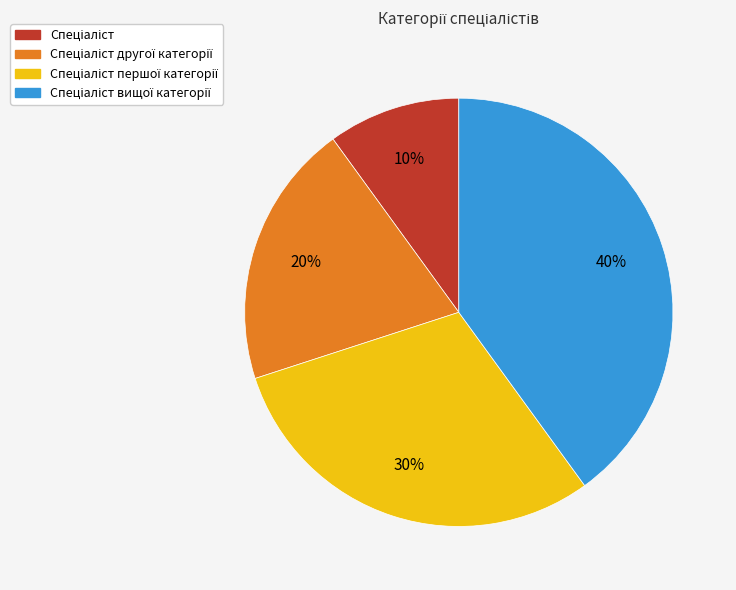

Does any single category account for the majority?

No